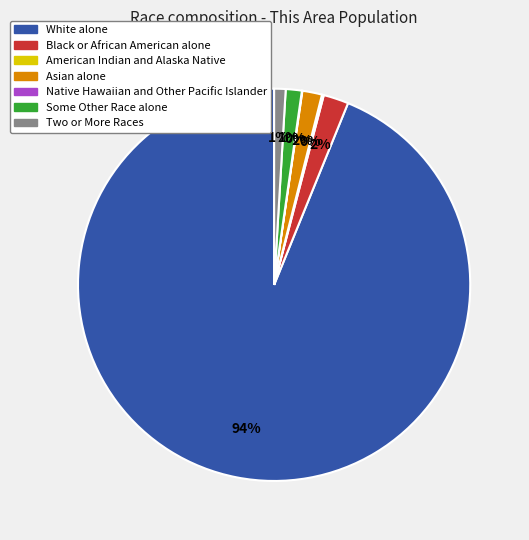

Which slice is the largest?

White alone